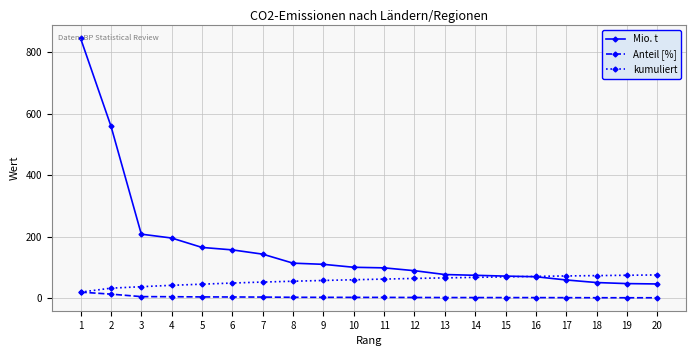

What is the maximum value for kumuliert?

75.4